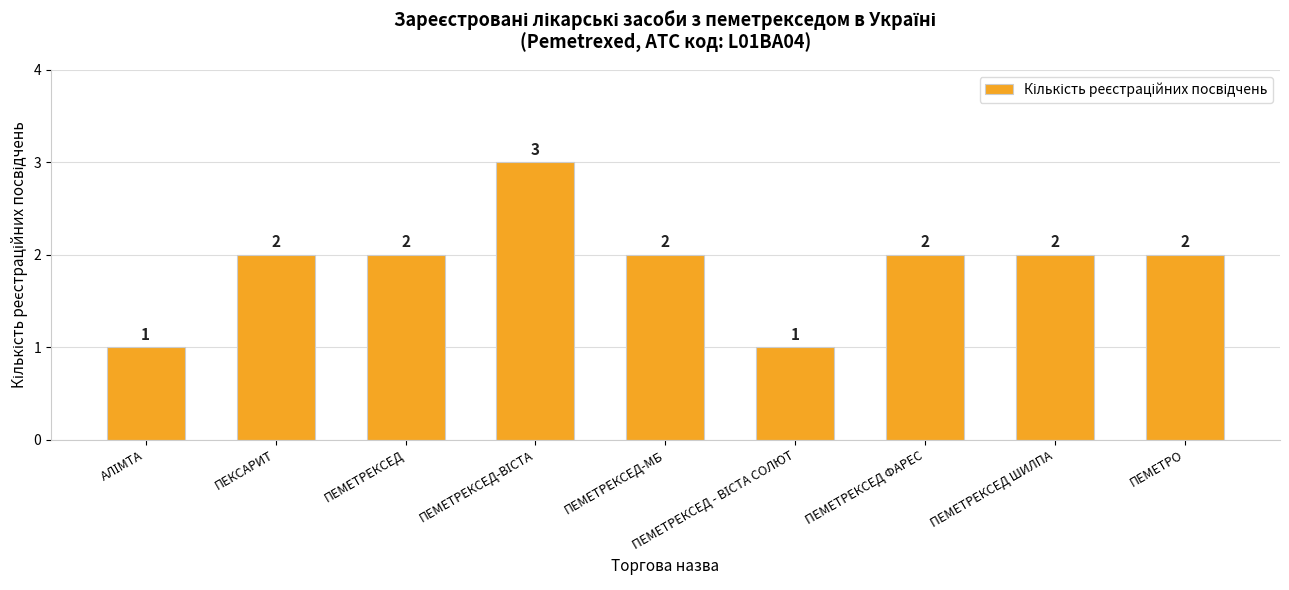

What is the label of the 1st bar from the right?

ПЕМЕТРО